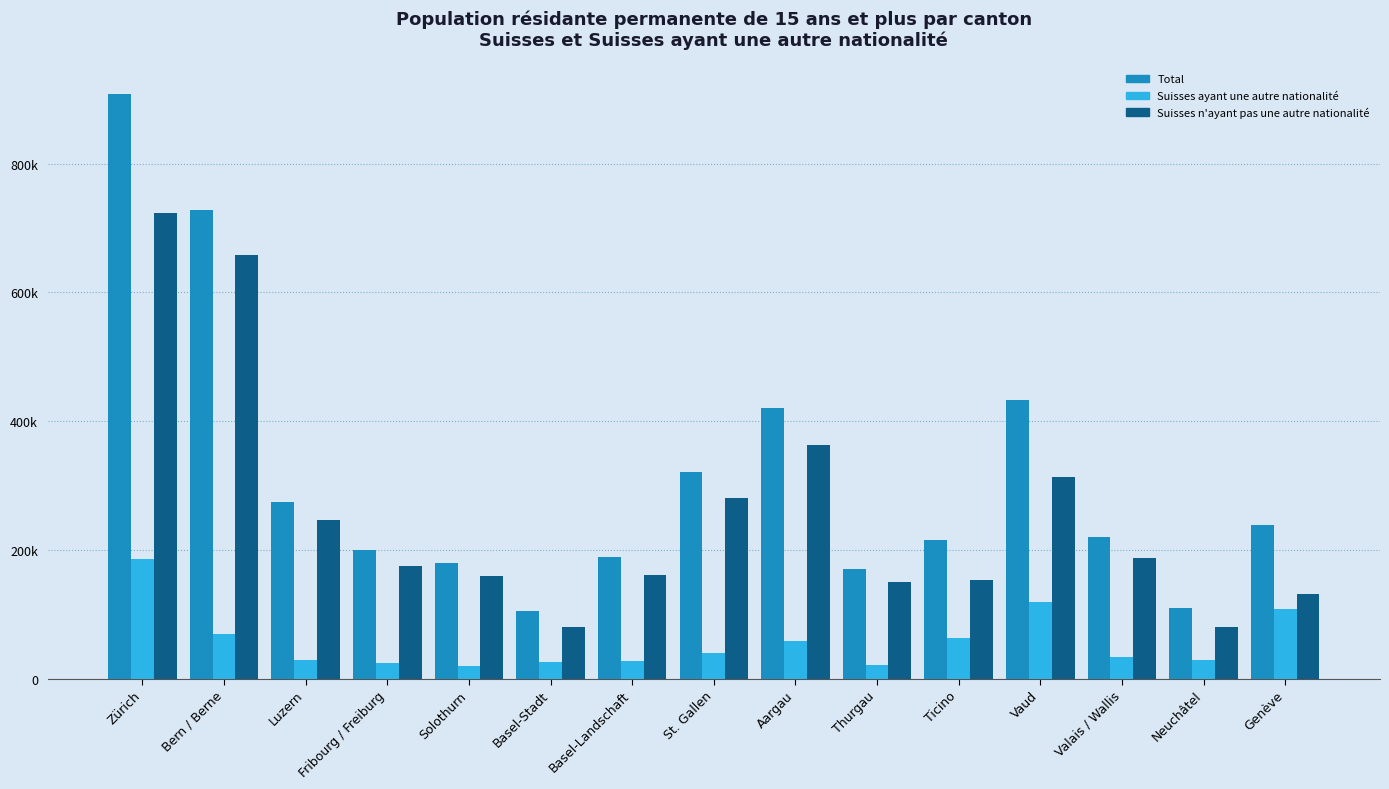

Does the chart contain any negative values?

No